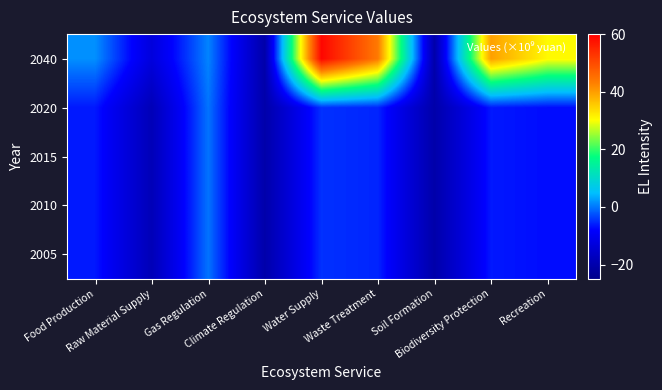

Count the number of data series in this chart.

5